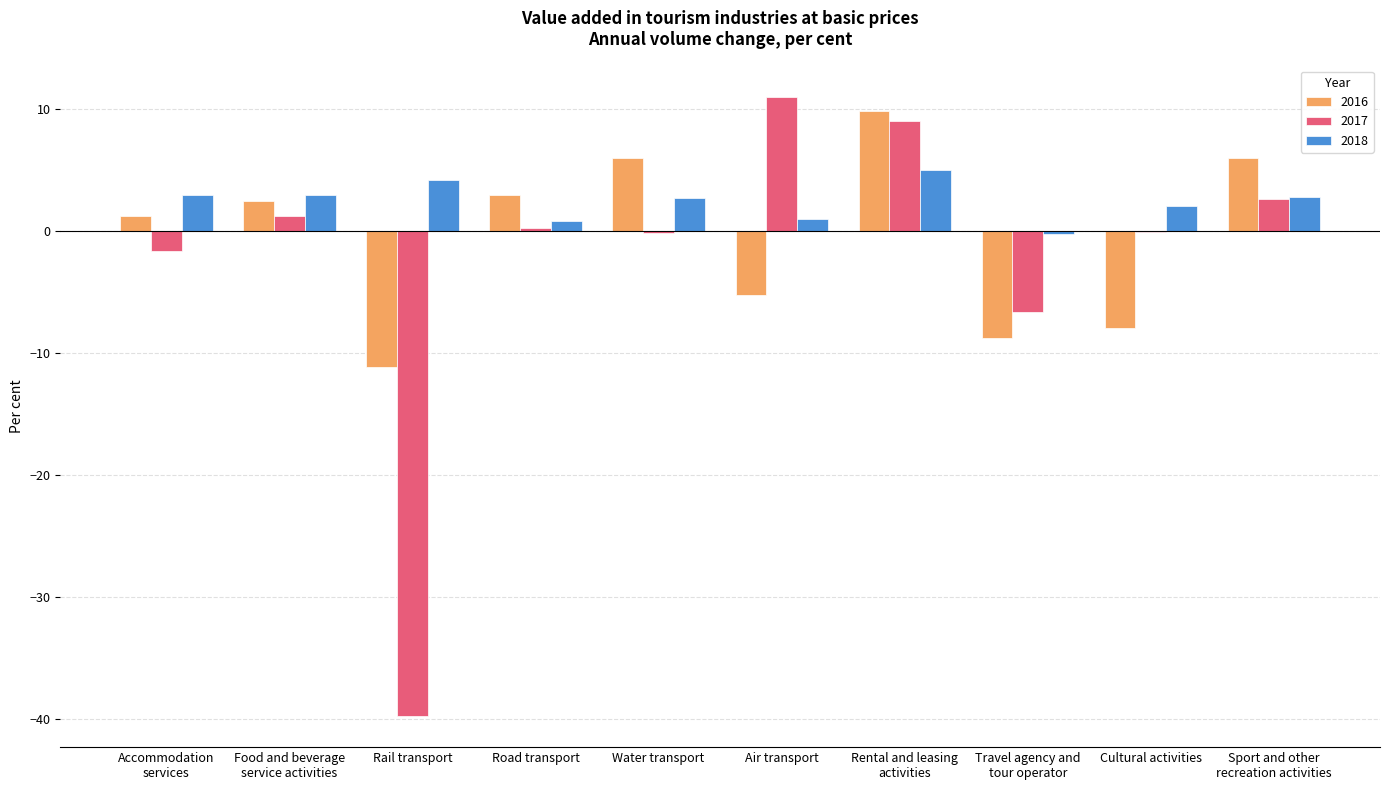

At which label is 2017 closest to -14?

Travel agency and
tour operator